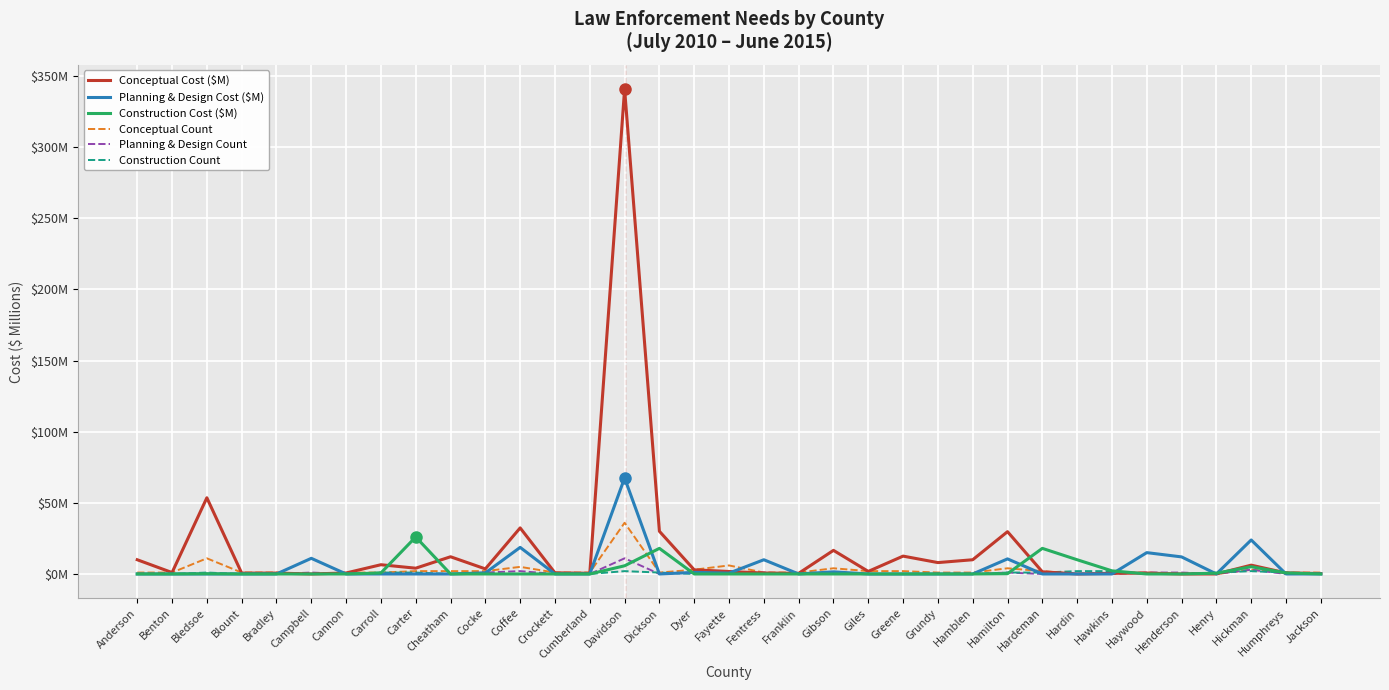

After their last crossing, which series has the higher values: Conceptual Cost ($M) or Construction Count?

Conceptual Cost ($M)